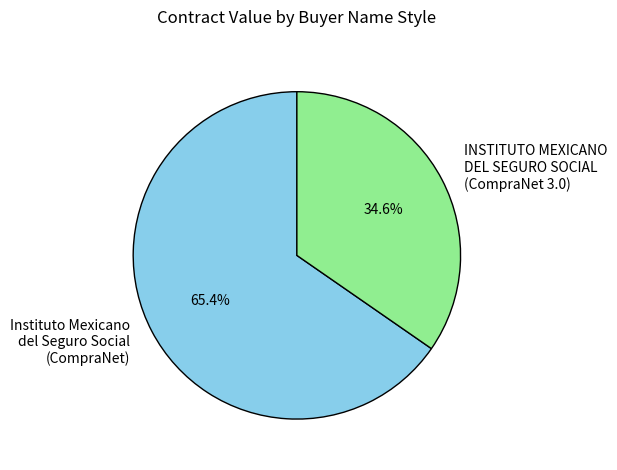

Which category has the biggest portion of the pie?

Instituto Mexicano del Seguro Social (CompraNet)